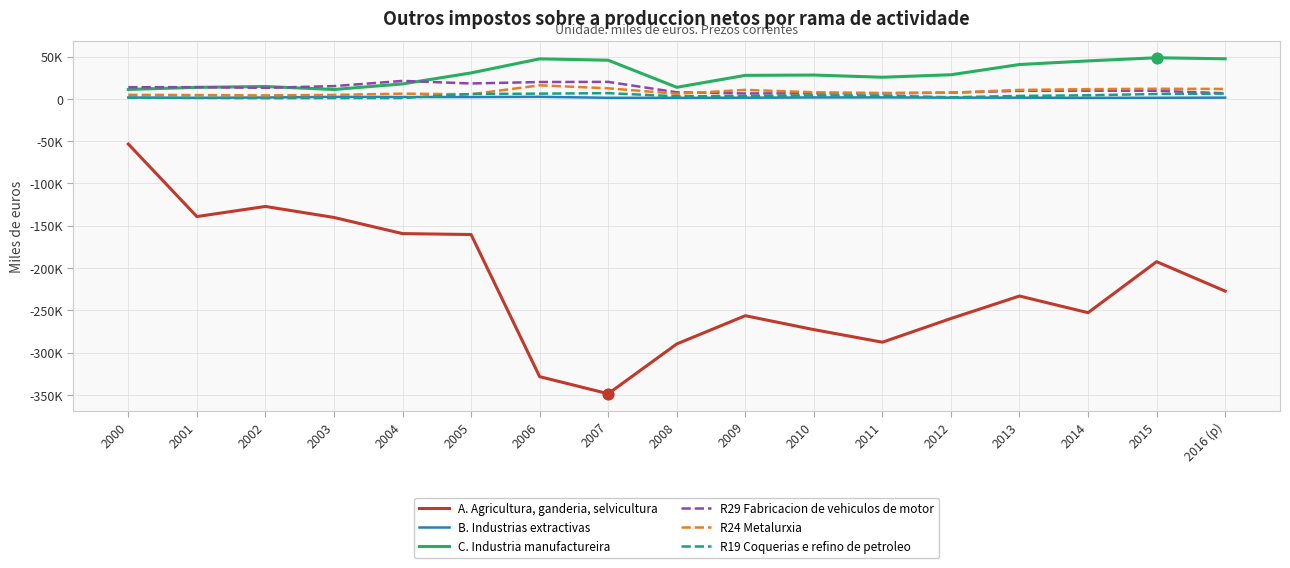

Which series has the largest total across all categories?

C. Industria manufactureira